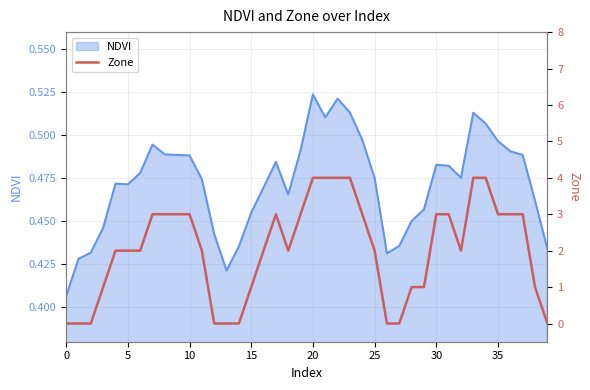

The value at 25 is 3. True or false?

False